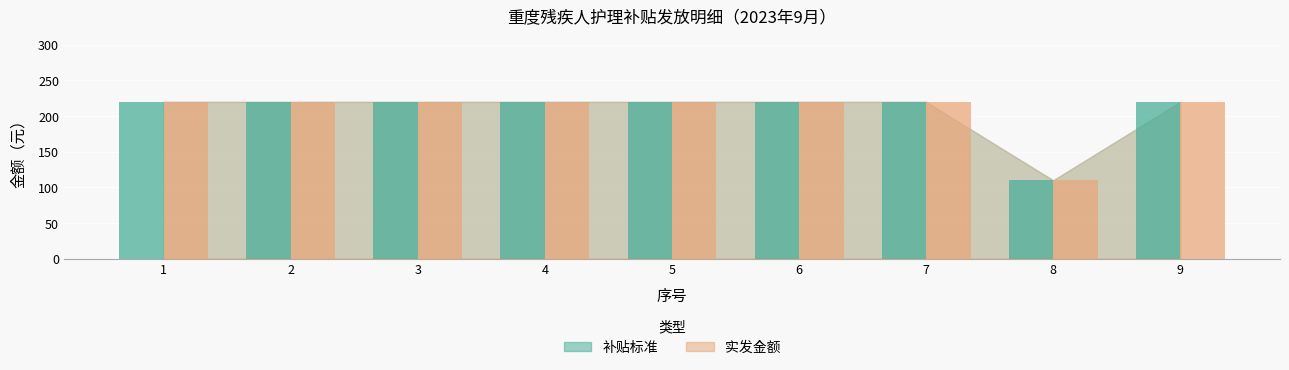

What is the total value across all series at 3?

440